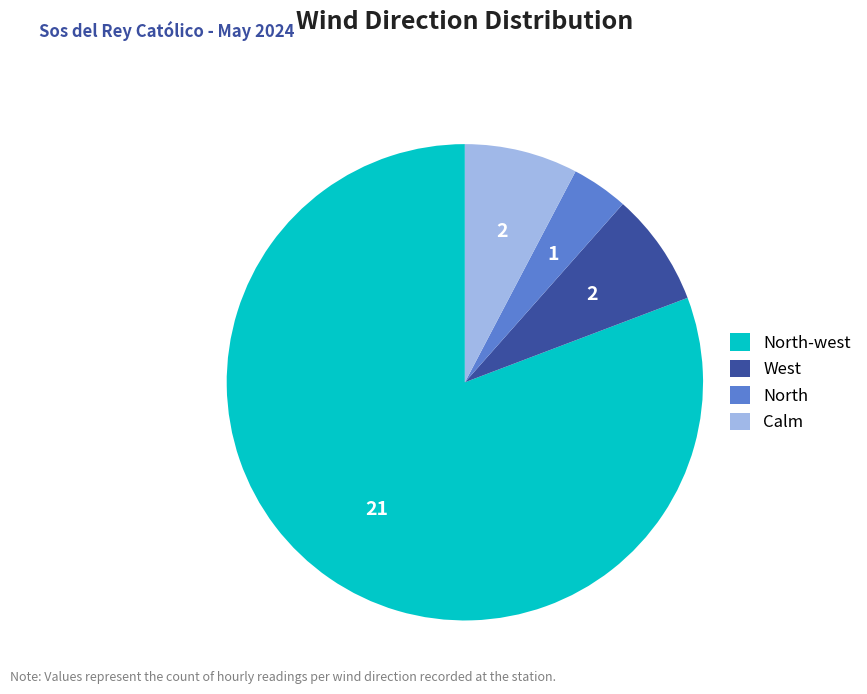

How many slices are in this pie chart?

4